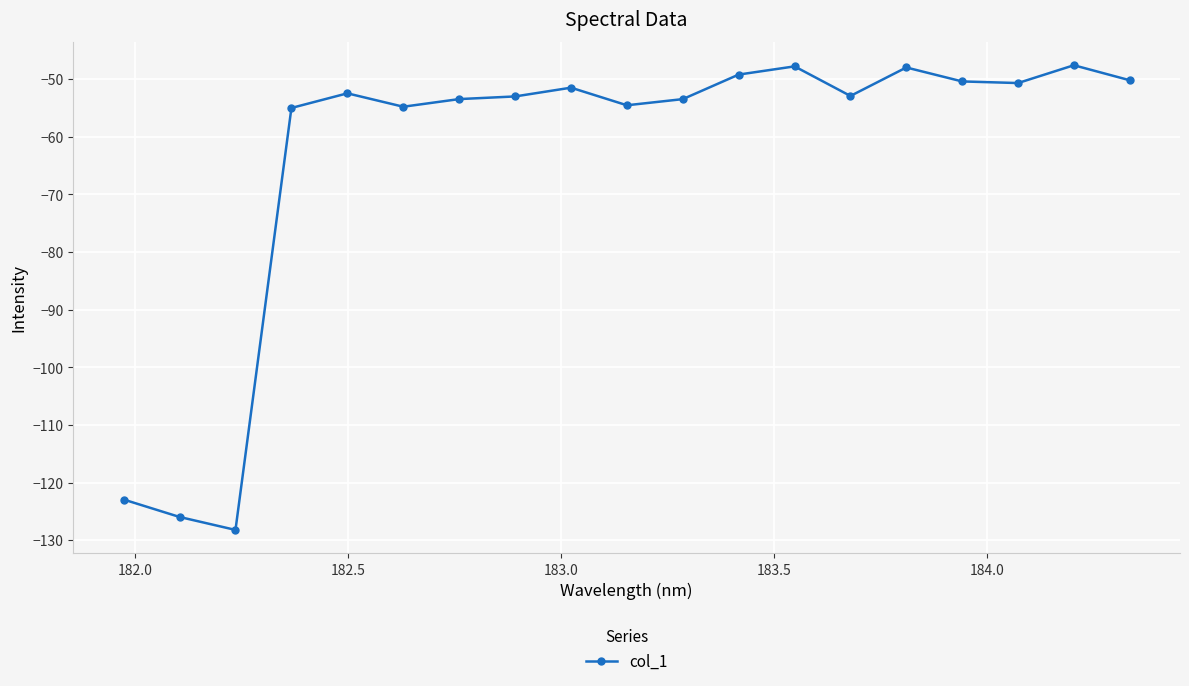

What is the sum of all values?

-1201.8